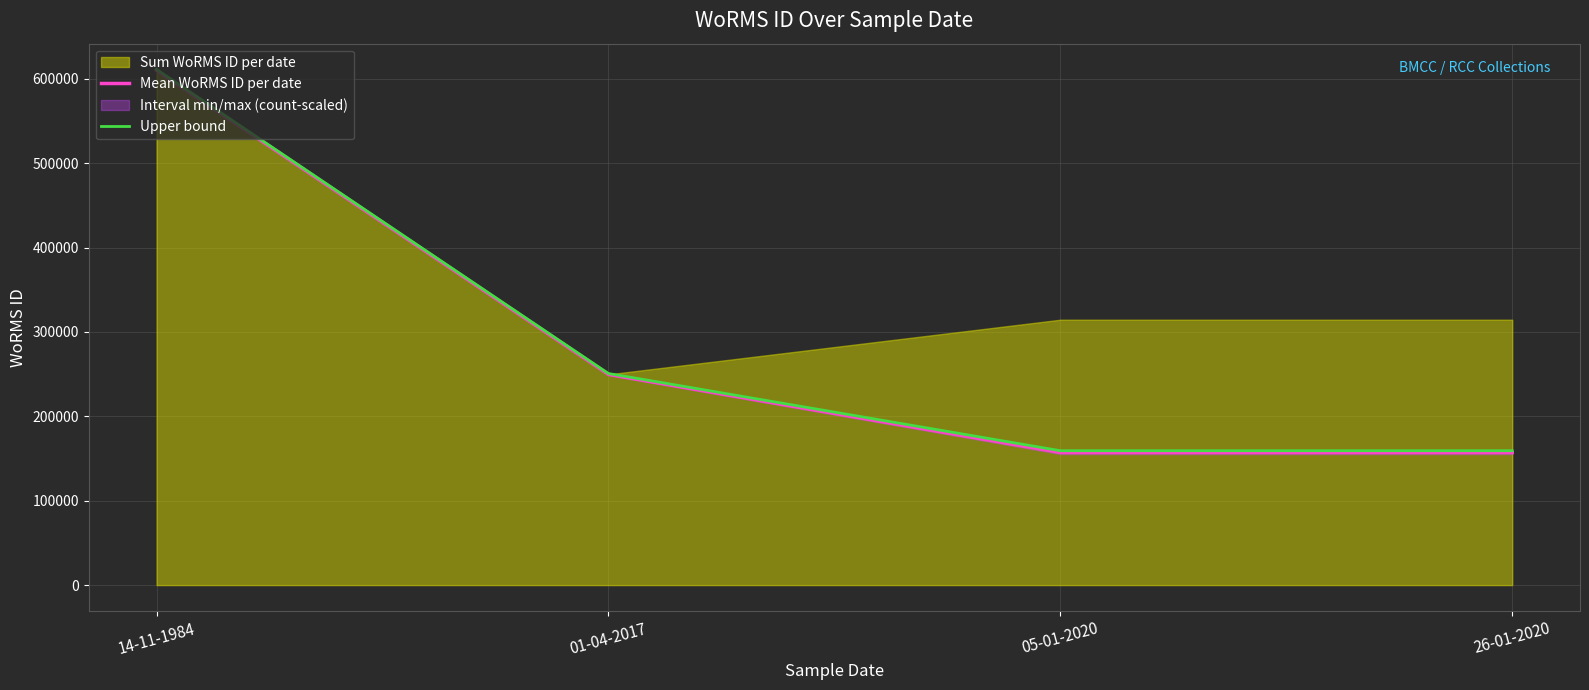

How many Upper bound values are between 159240 and 611041?

4